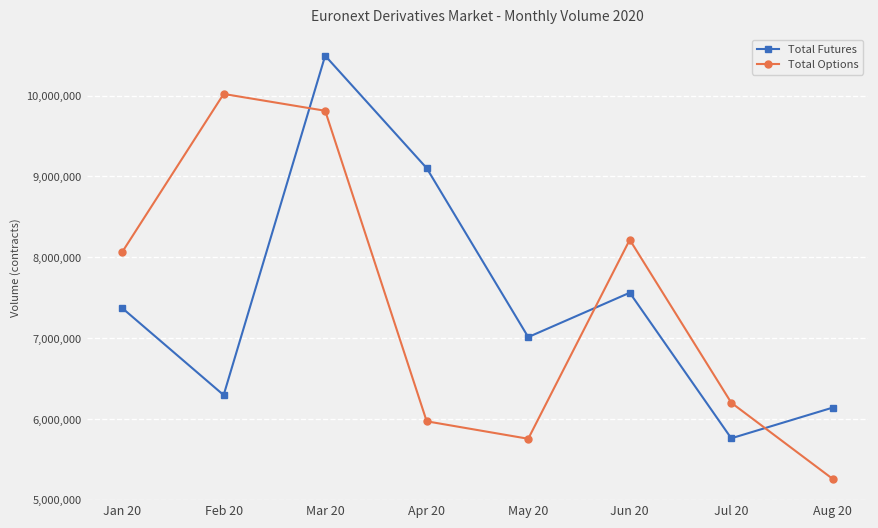

The Total Options series shows 5757811 at May 20. True or false?

True